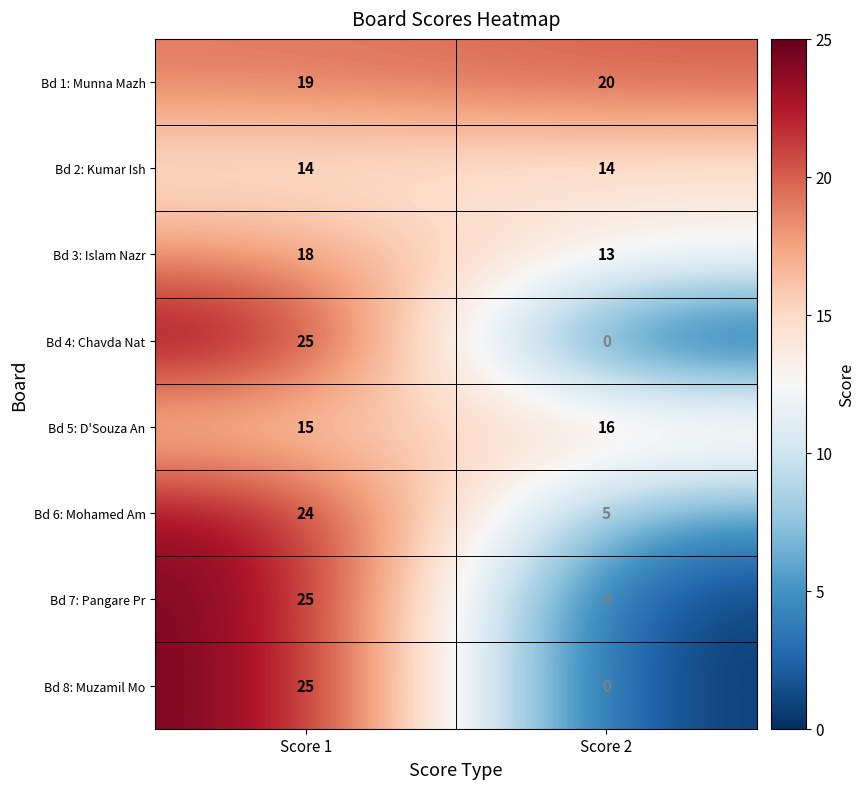

Where is Bd 6: Mohamed Am nearest to the value 14?

Score 2